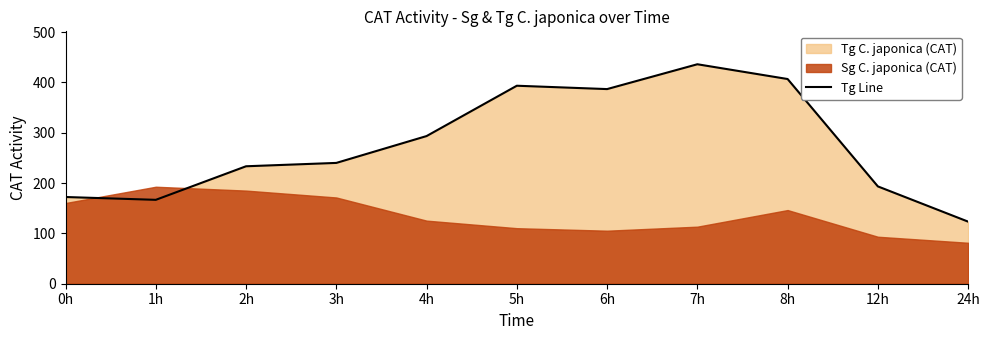

What is the value of the 5th point from the left?

293.3